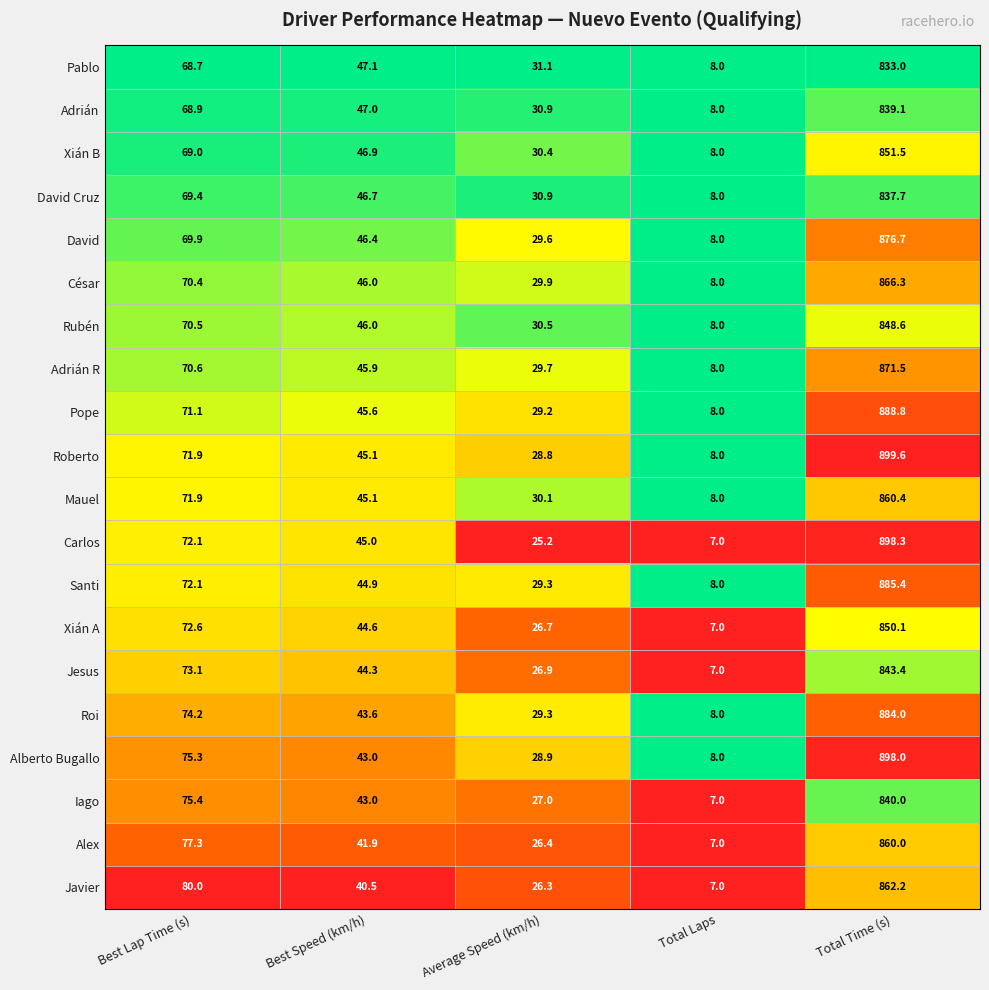

How many distinct data groups are displayed?

20